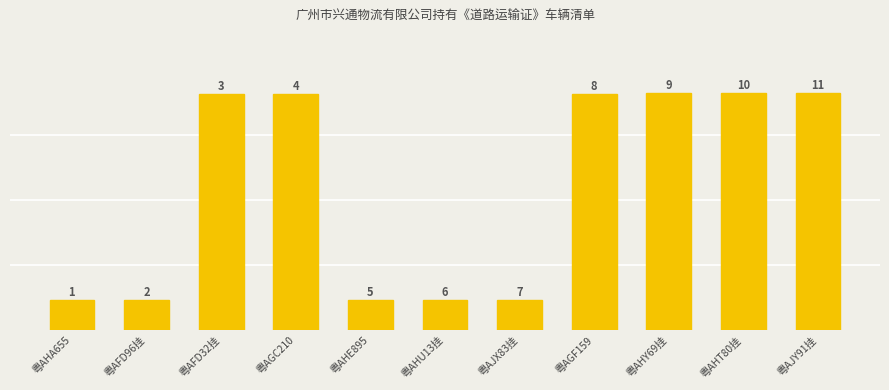

How many bars are there in total?

11